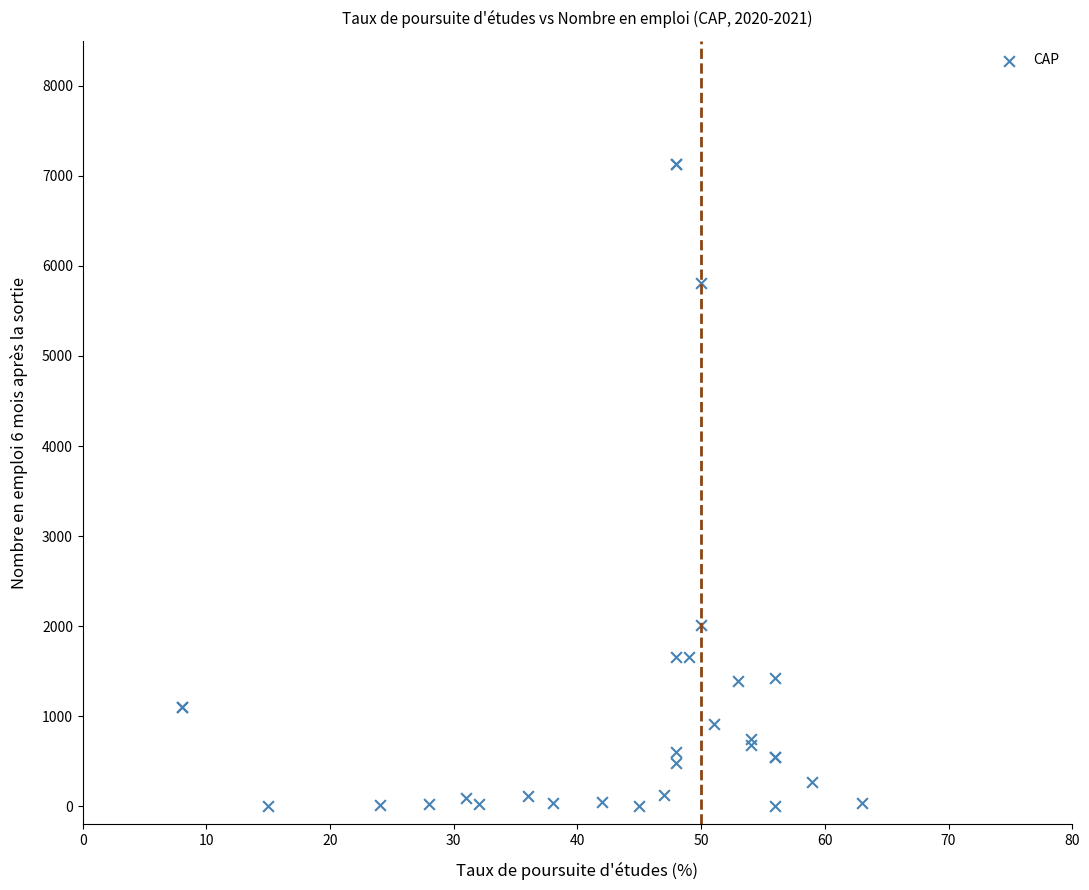

What Y value in the scatter plot is closest to 3567?

2016